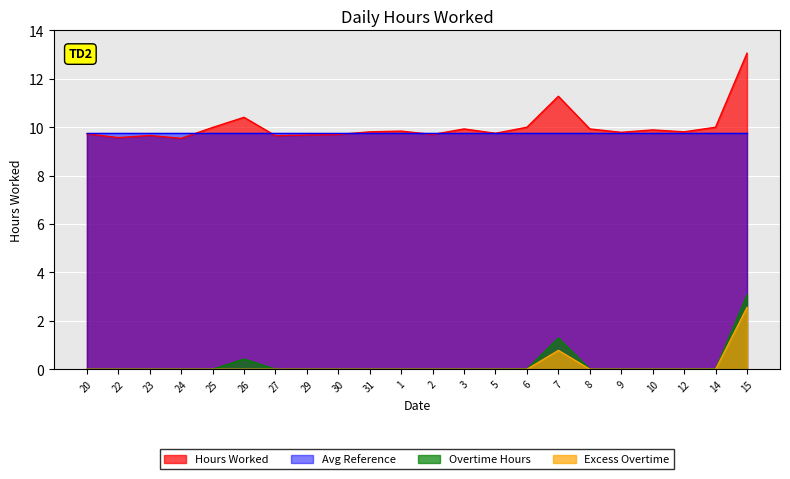

What is the approximate value at 2?

9.7